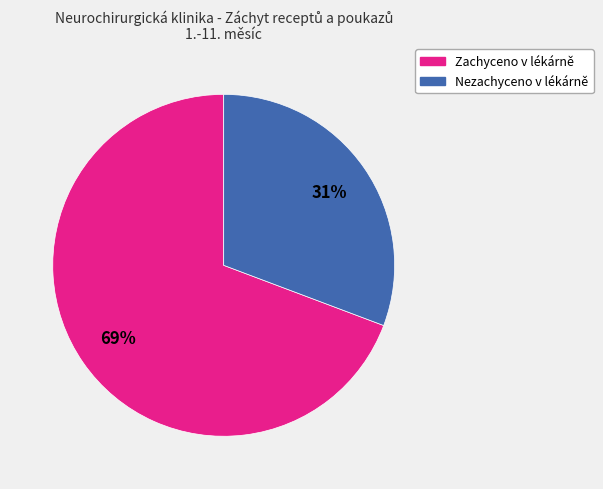

What is the smallest slice in the pie chart?

Nezachyceno v lékárně